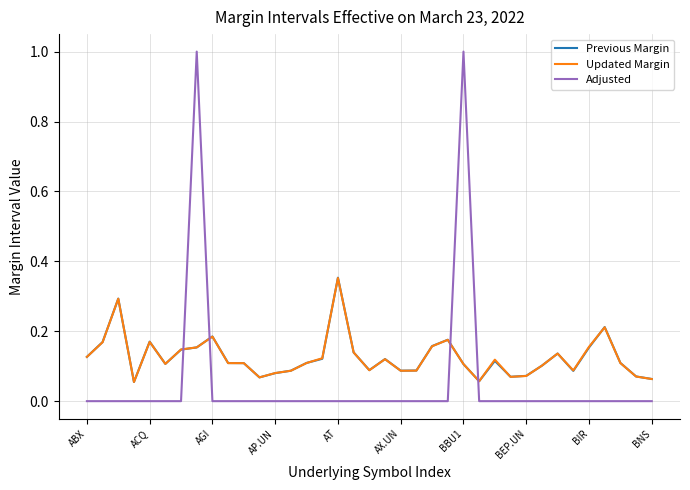

True or false: Previous Margin and Adjusted intersect in this chart.

True